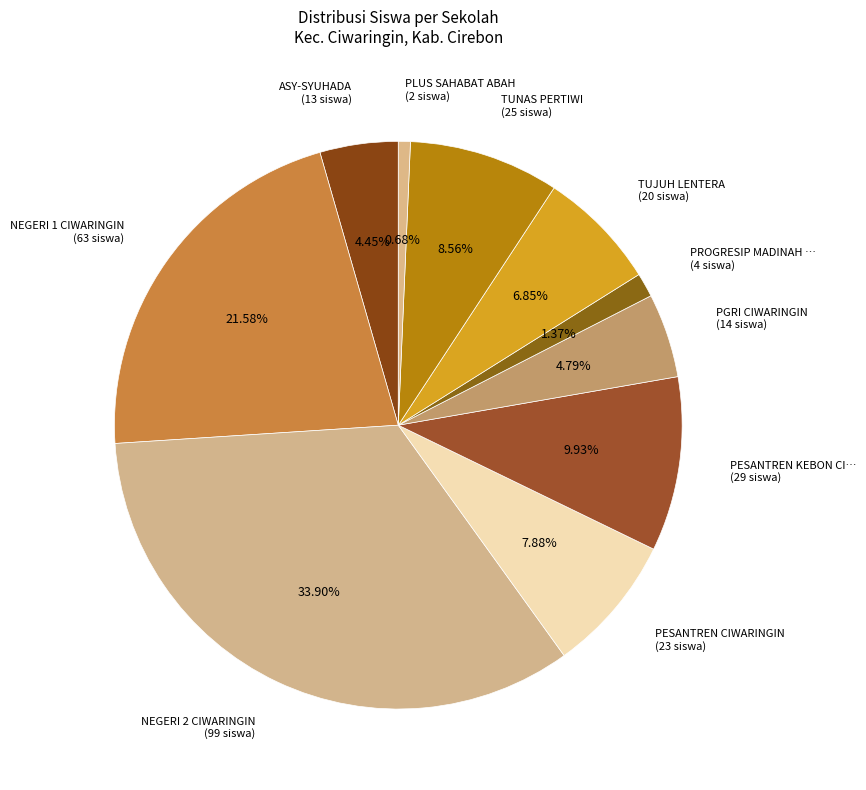

How many slices are in this pie chart?

10